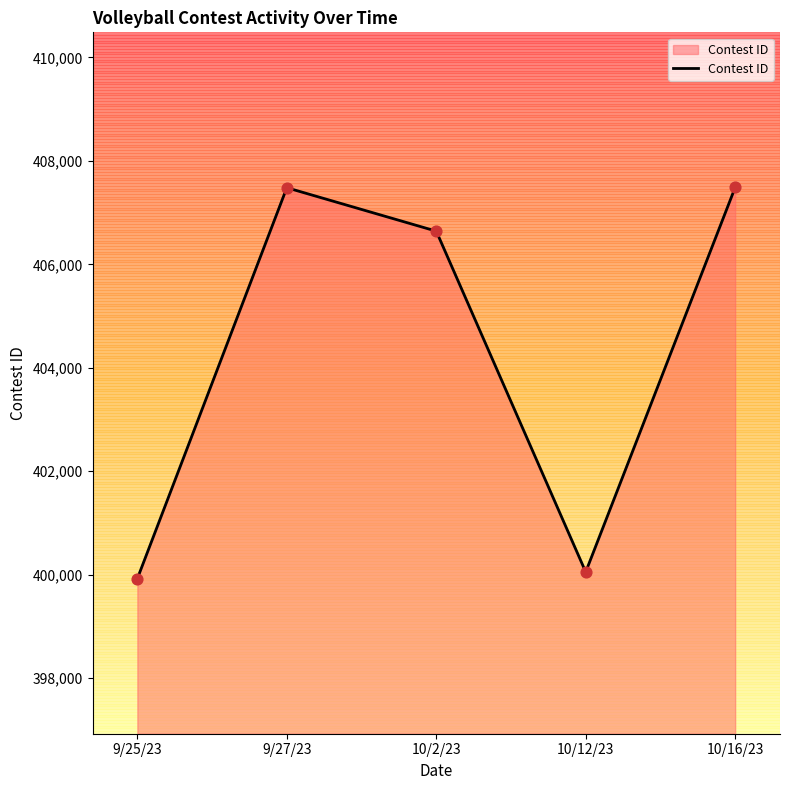

Approximately how many times larger is the value at 10/2/23 compared to 9/25/23?

1.0